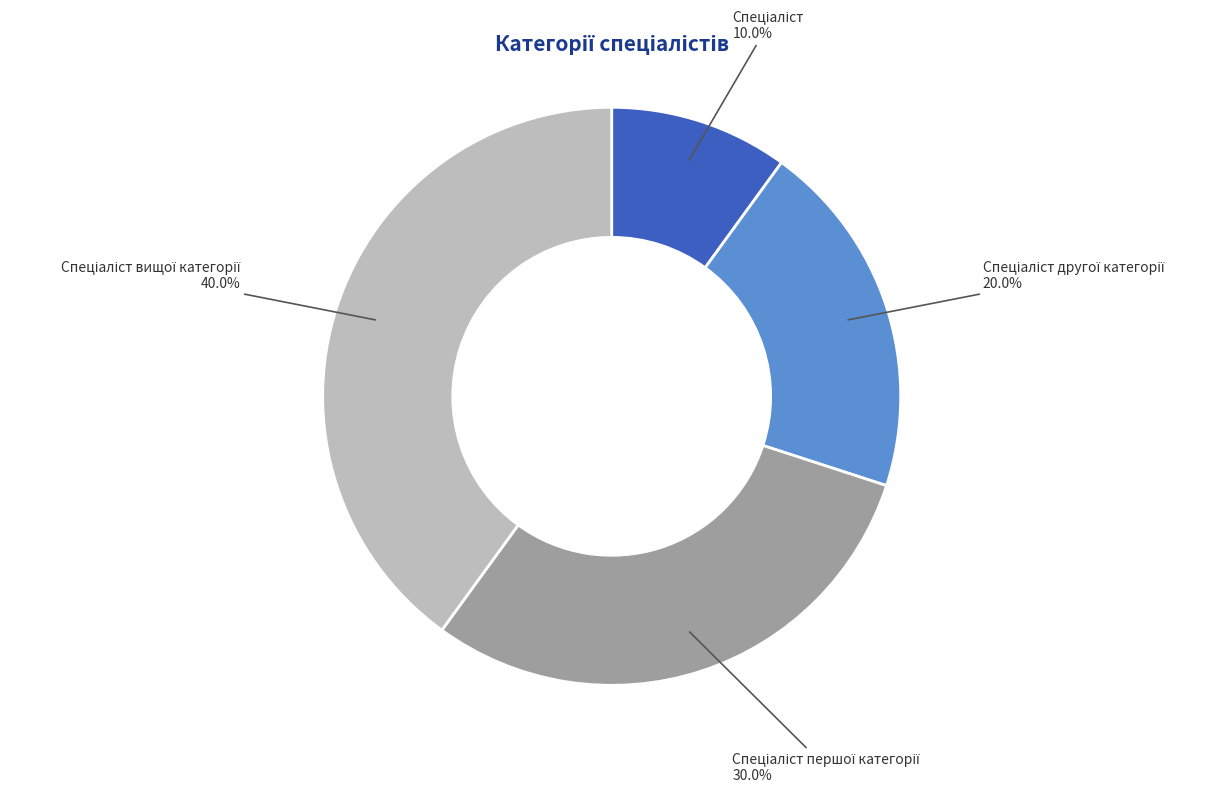

Is there any slice that represents more than half of the pie?

No